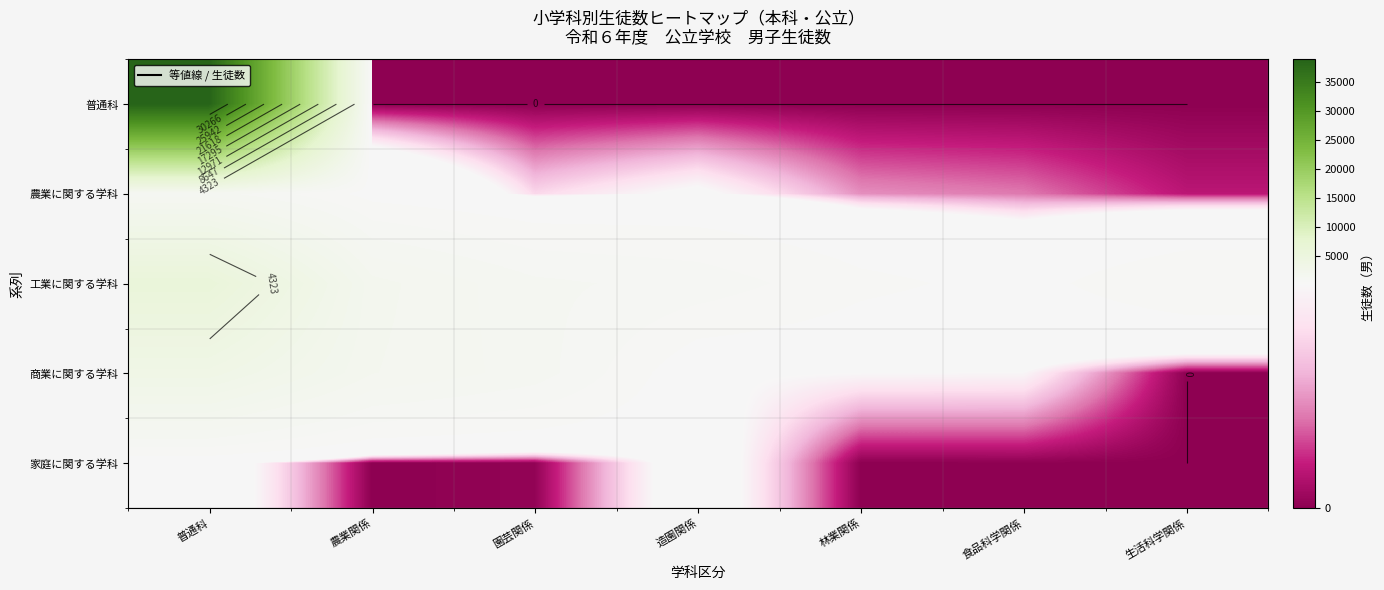

List the labels in order of 農業に関する学科 value, smallest first.

生活科学関係, 食品科学関係, 林業関係, 園芸関係, 造園関係, 農業関係, 普通科